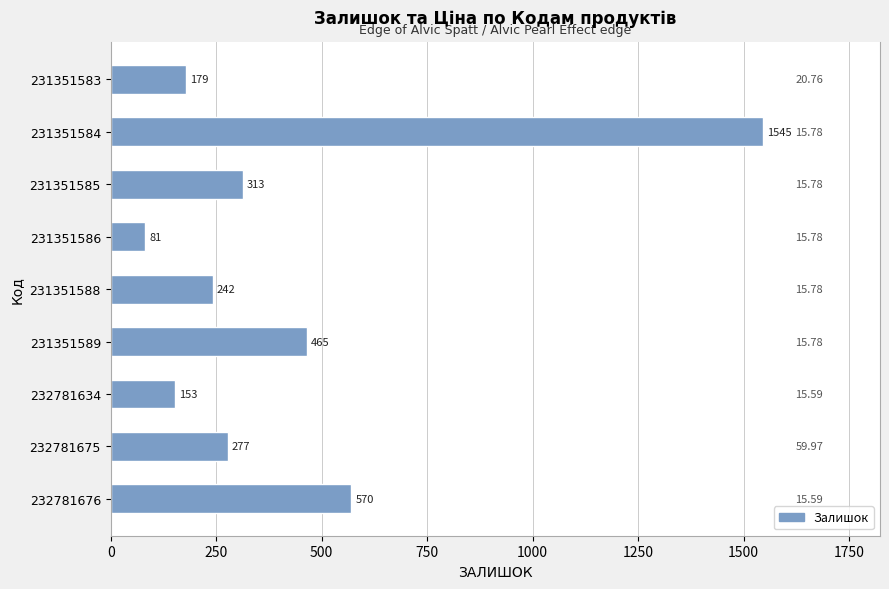

Rank the categories by value from highest to lowest.

231351584, 232781676, 231351589, 231351585, 232781675, 231351588, 231351583, 232781634, 231351586